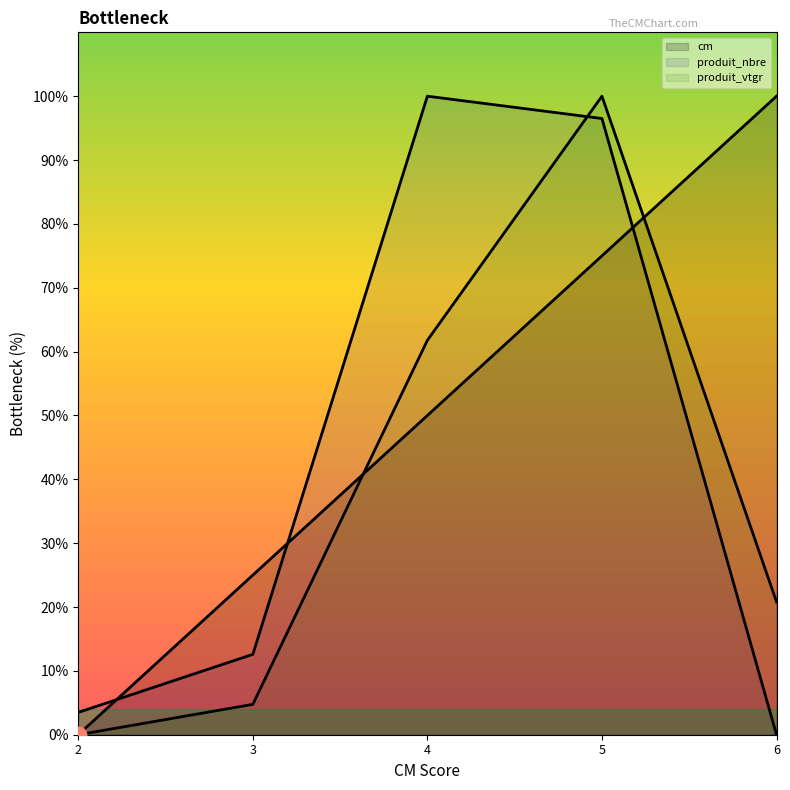

At 3, list the series in order from smallest to largest.

produit_vtgr, produit_nbre, cm